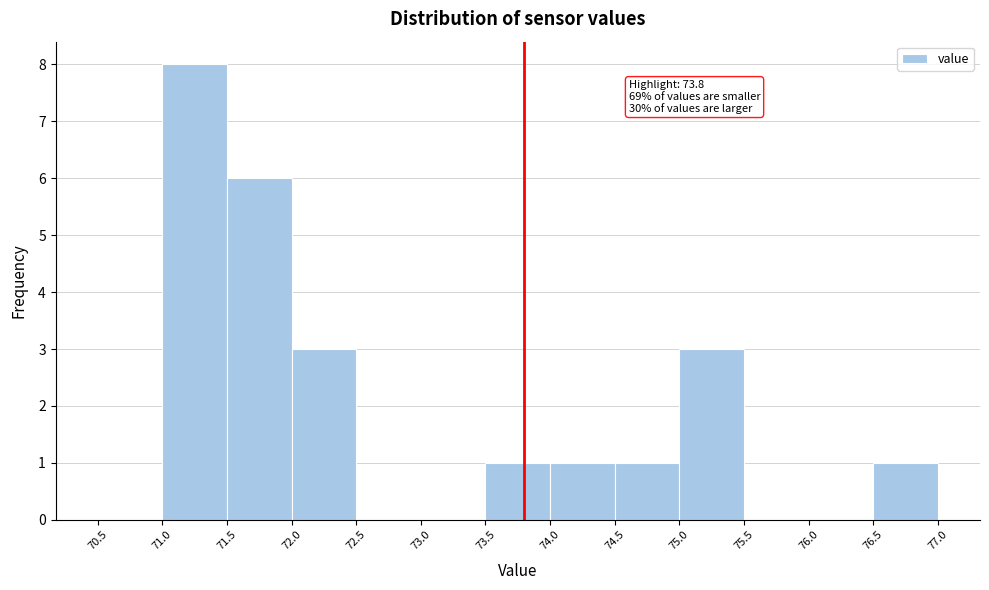

Which range on the x-axis has the tallest bar?

71.0 to 71.5